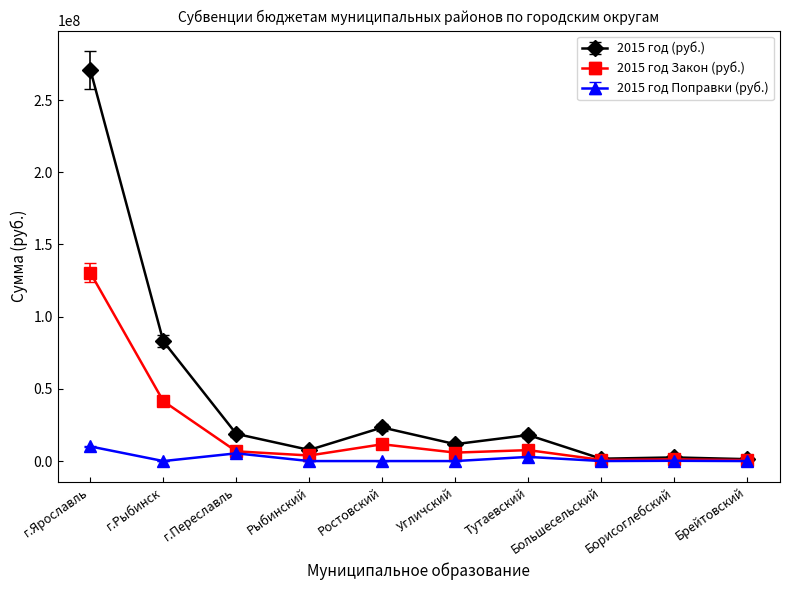

List the series in order of their peak value, highest first.

2015 год (руб.), 2015 год Закон (руб.), 2015 год Поправки (руб.)